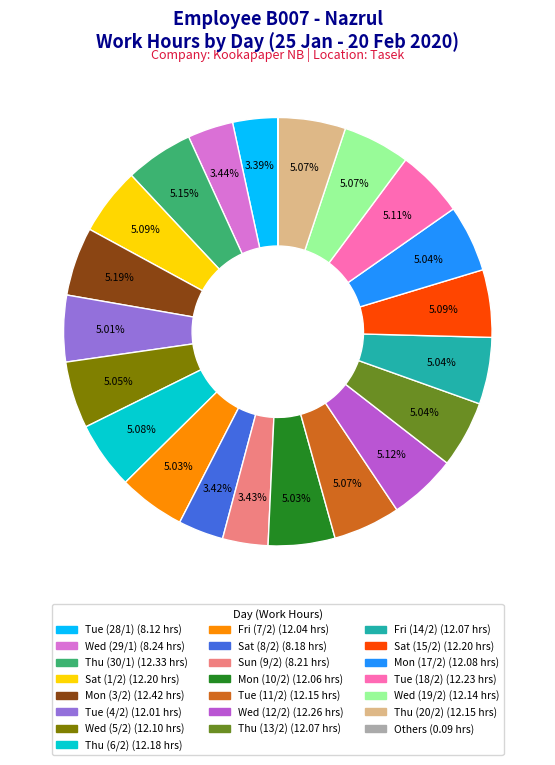

Is there a majority slice in this chart?

No